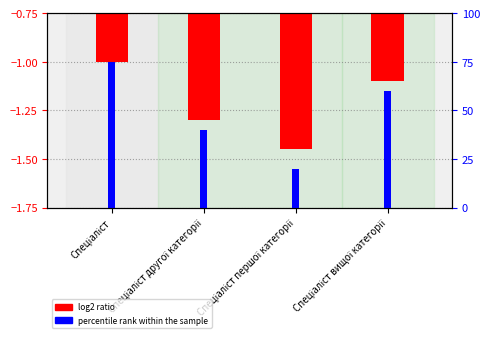

True or false: percentile rank within the sample has a value of 21.0 at Спеціаліст другої категорії.

False